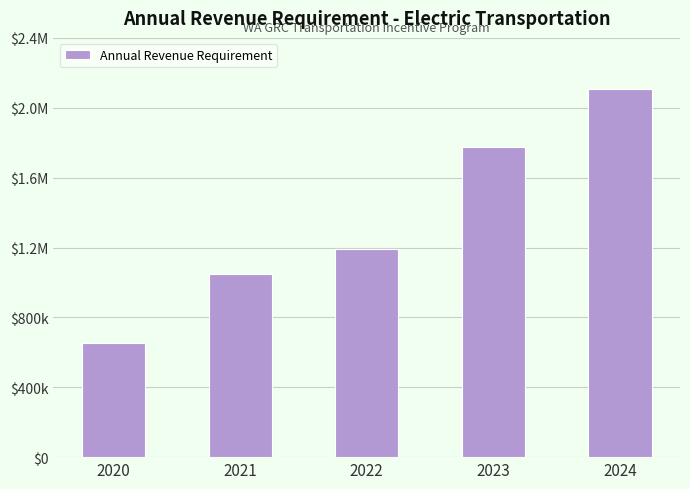

Is it true that the value at 2024 is 2109452.8?

True